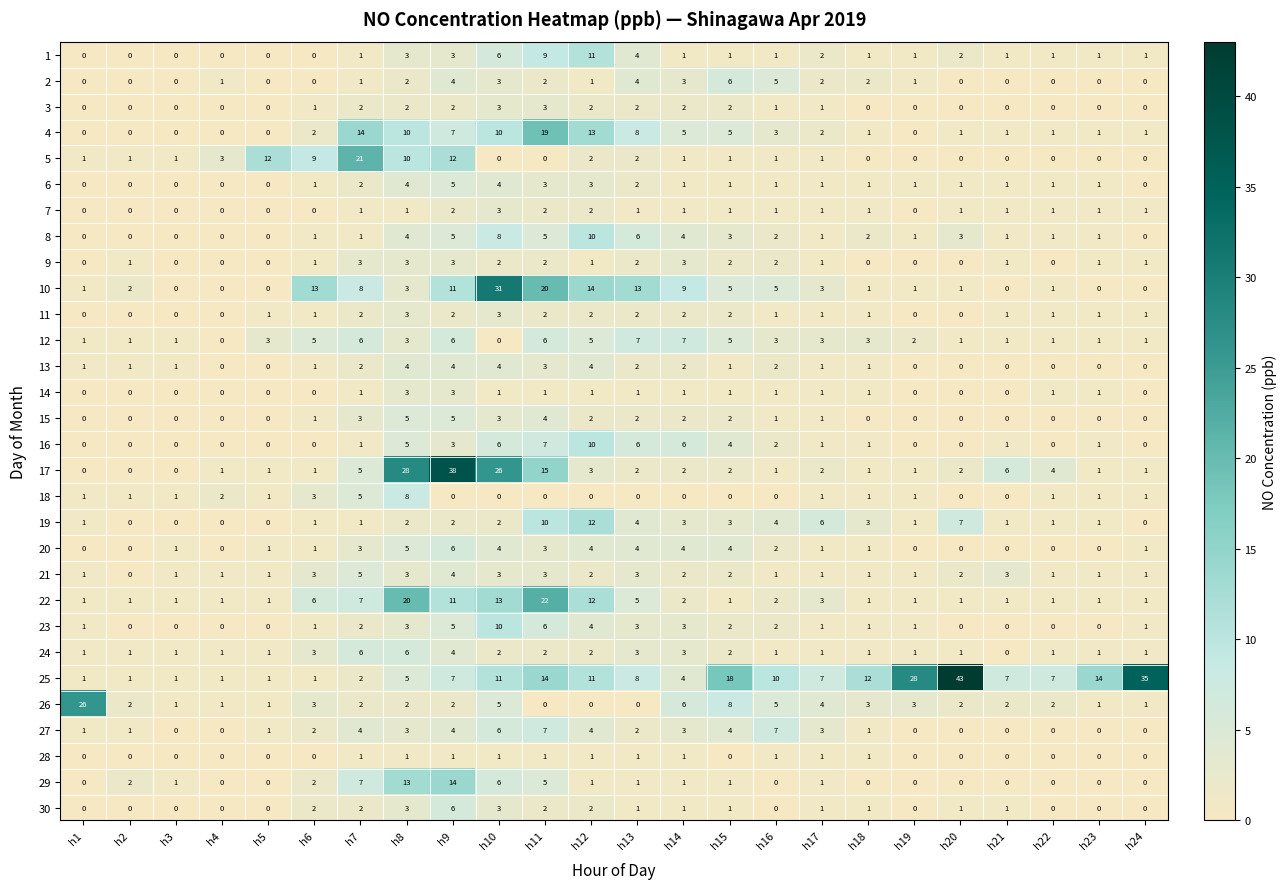

Which series has the largest range (max minus min)?

25